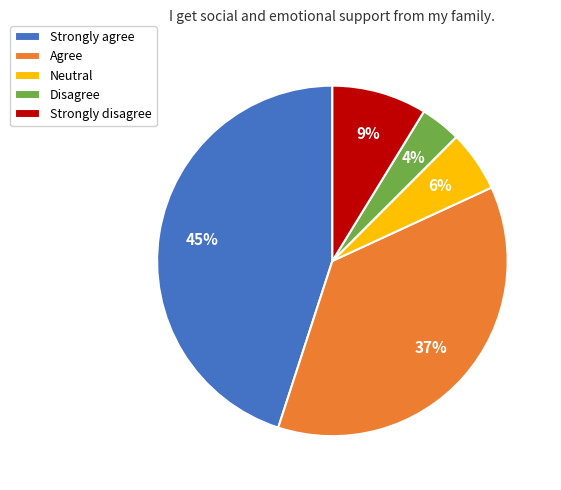

To the nearest percent, what is the difference between the Strongly agree and Disagree slice percentages?

41%